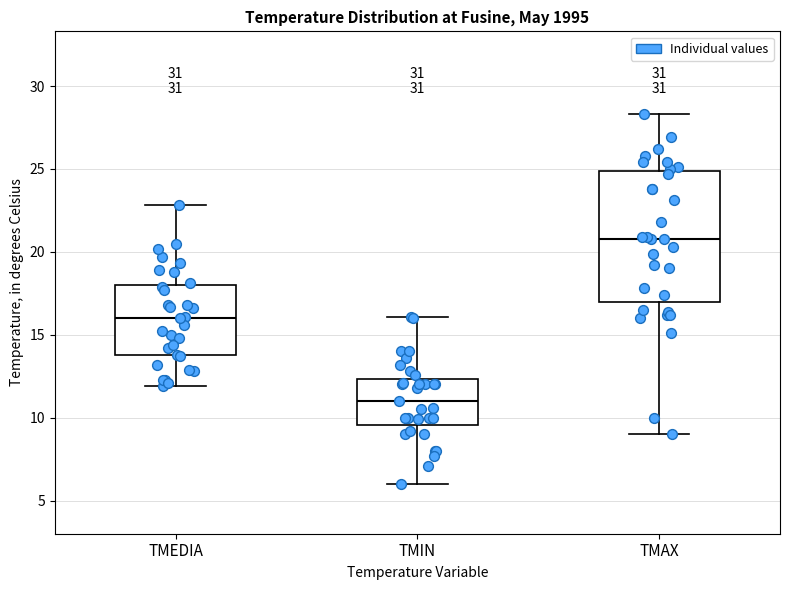

Which box has the lowest median line?

TMIN